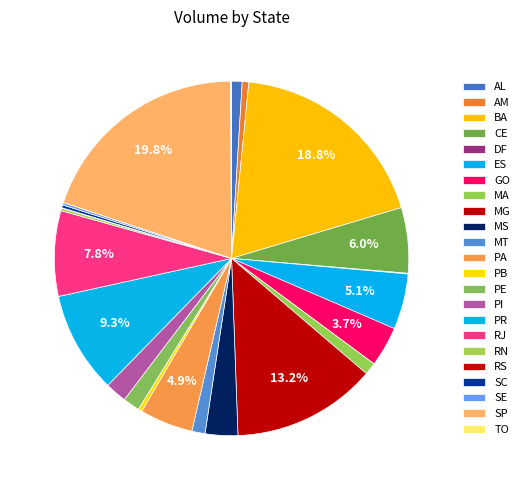

What is the ratio of the value at GO to the value at SP?

0.2